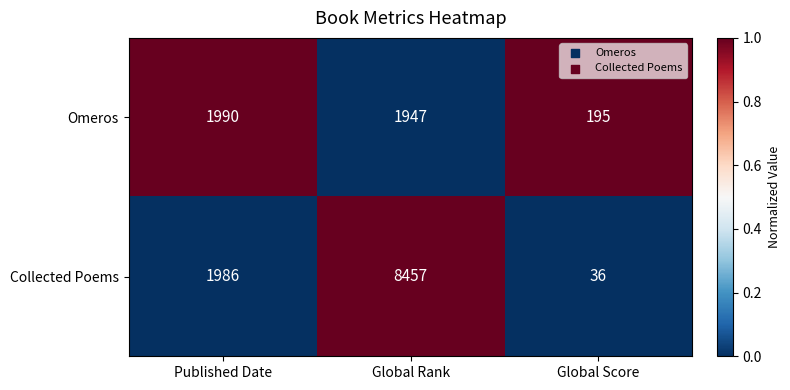

Where does the Omeros series first go above 1947?

Published Date